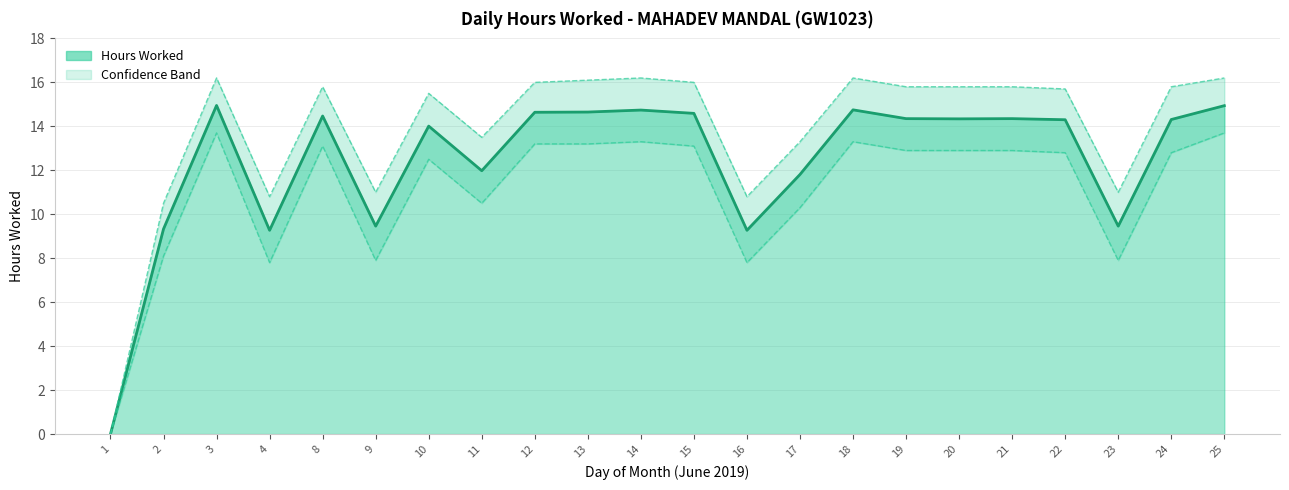

Where is Upper Band nearest to the value 8?

2